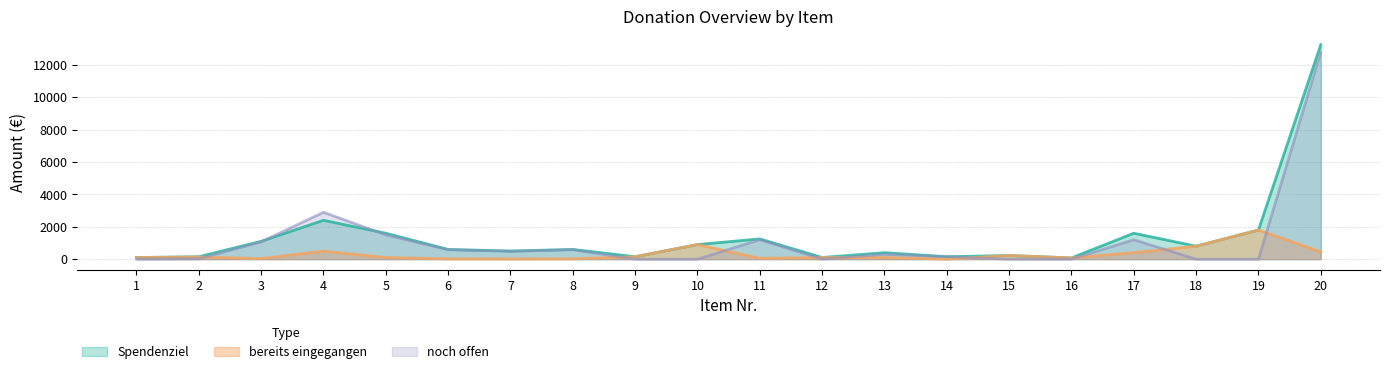

What is the difference between the highest and lowest values at 19?

1800